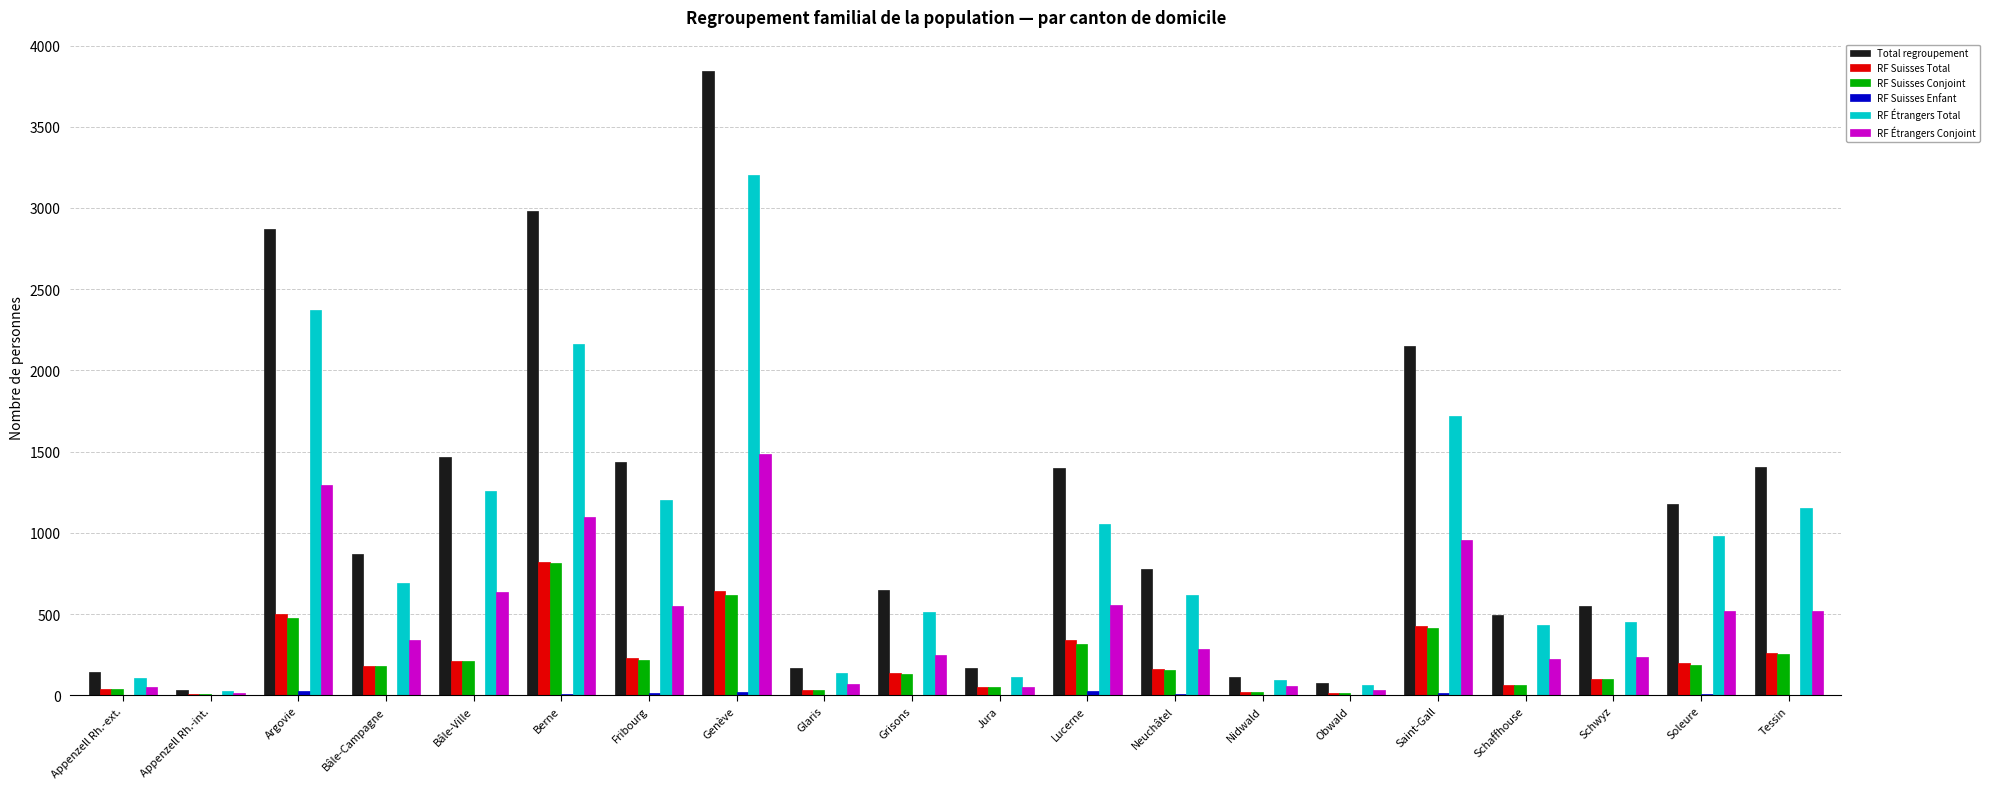

The value of Total regroupement at Neuchâtel is 268. True or false?

False